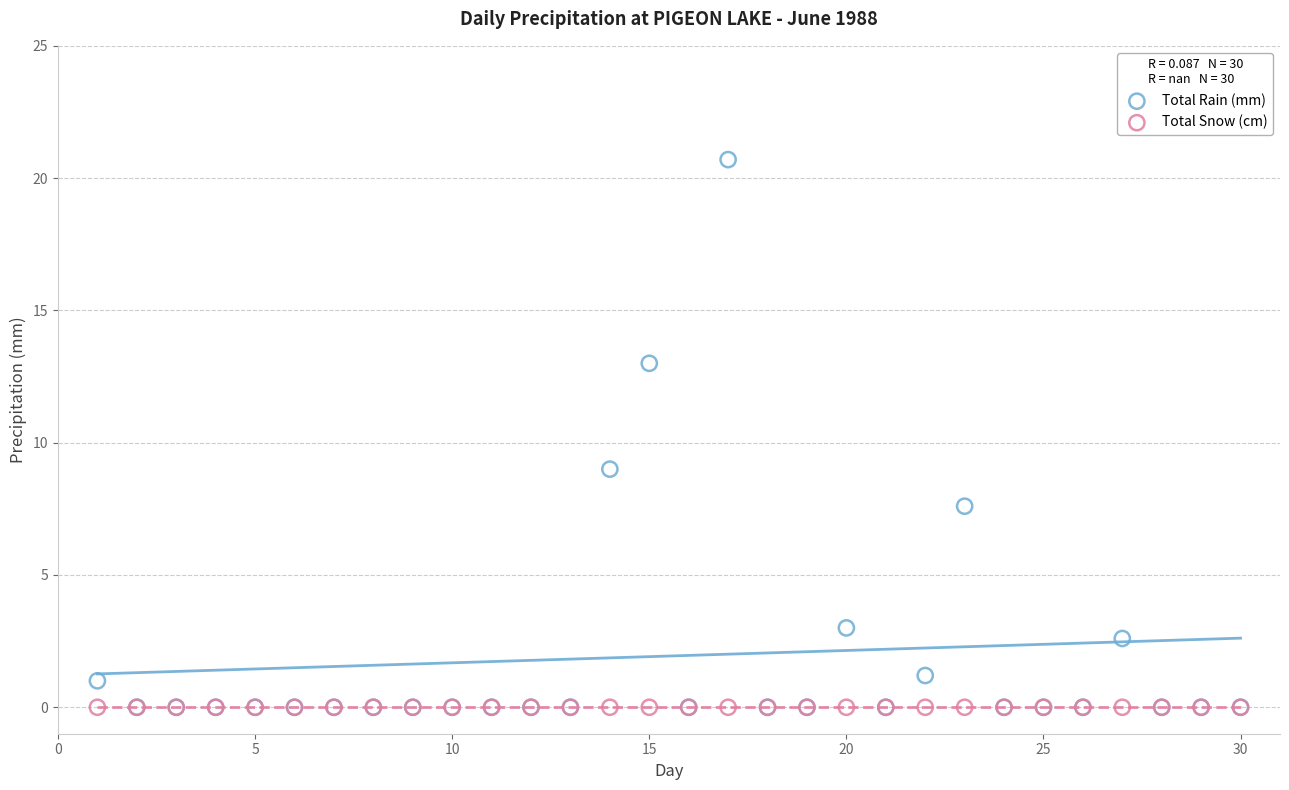

In the Total Rain (mm) series, what Y value is closest to 10?

9.0